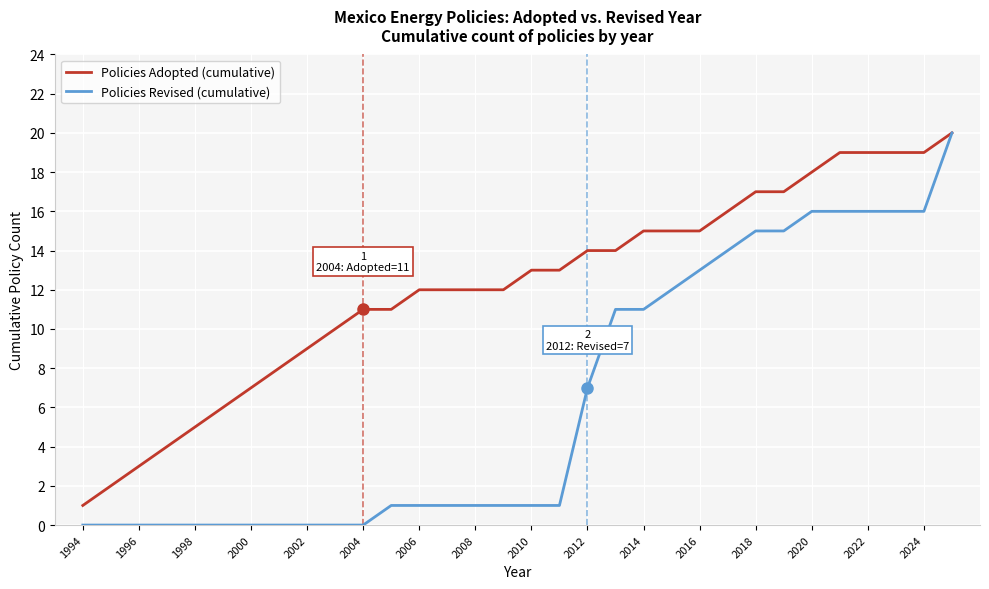

What is the highest value of the Policies Revised (cumulative) series?

20